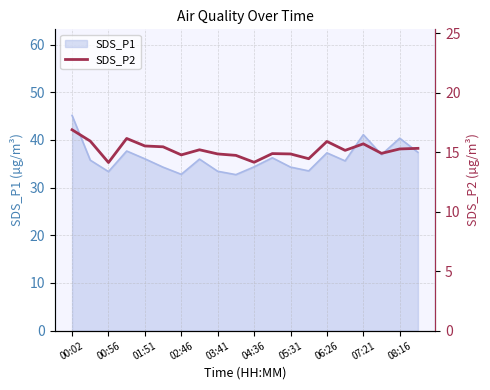

Is it true that SDS_P1 equals 17.4 at 00:56?

False